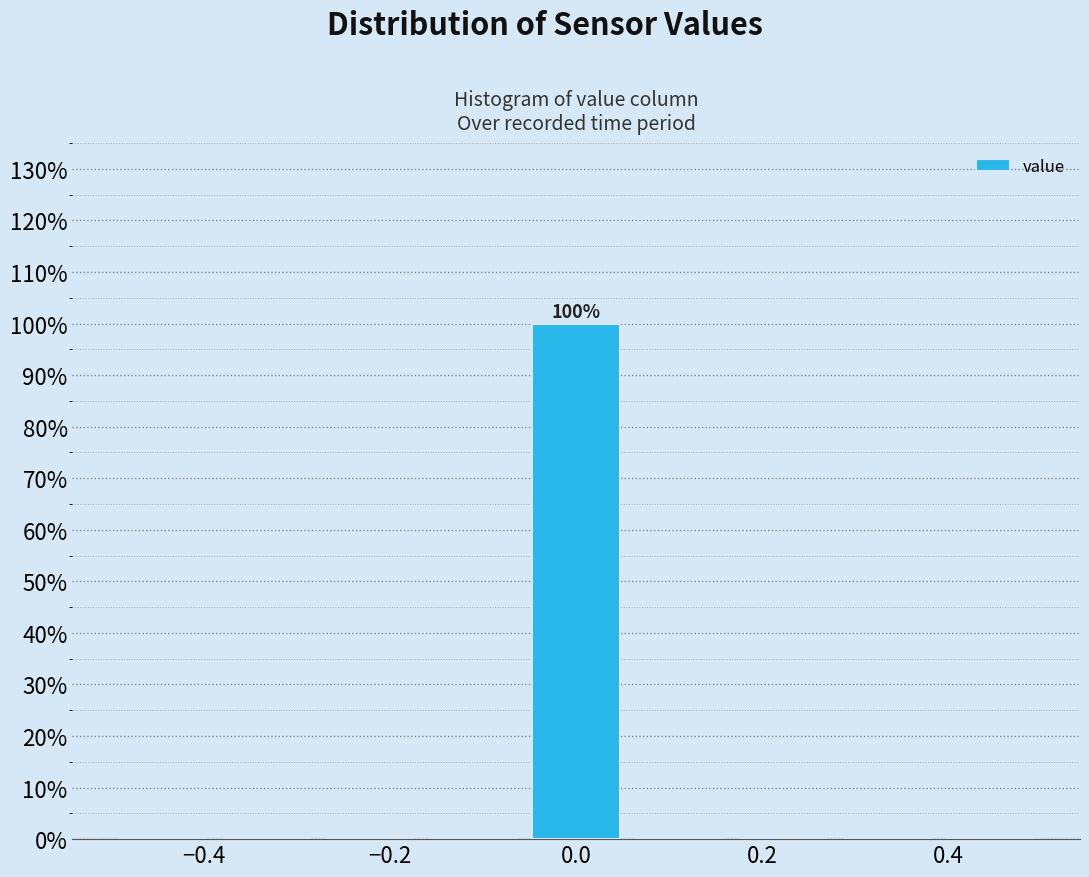

Over which range of the x-axis is the bar tallest?

-0.06 to 0.06